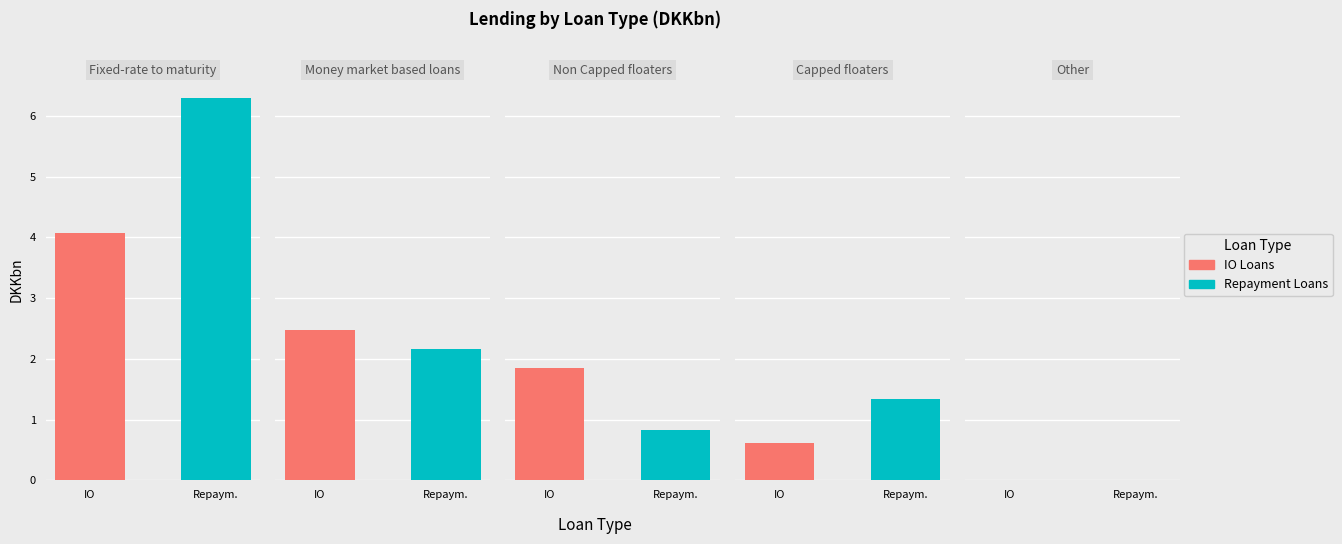

Which category has the highest value across all series?

Fixed-rate to maturity